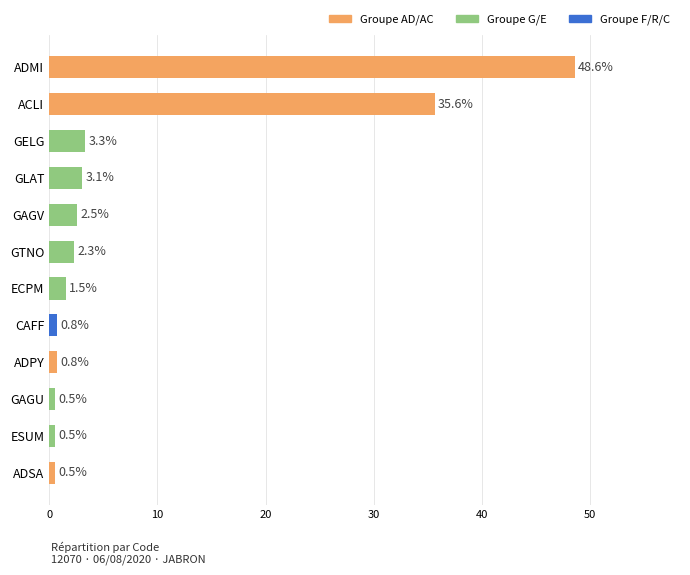

What is the change in value from CAFF to GLAT?

+2.3